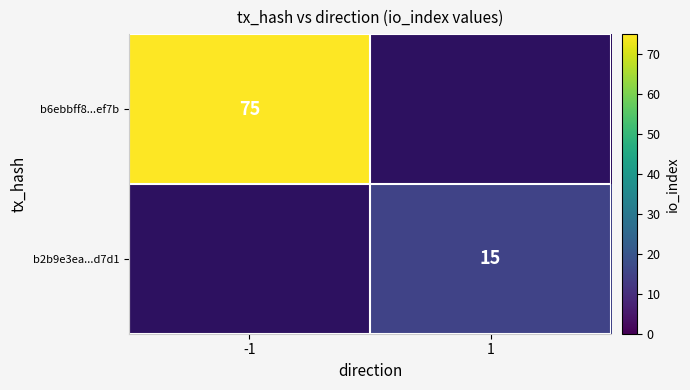

The b2b9e3ea...d7d1 series shows 15 at 1. True or false?

True